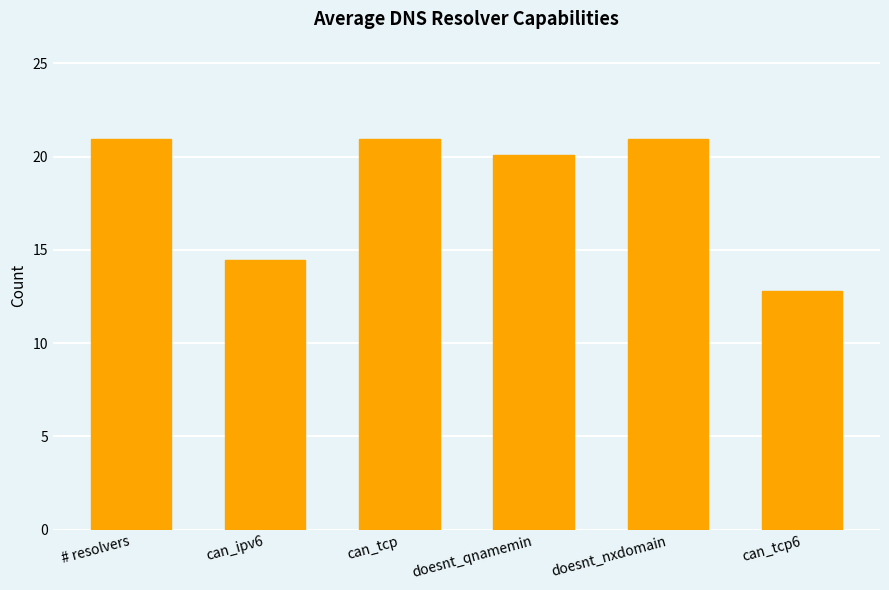

What is the label of the 6th bar from the left?

can_tcp6